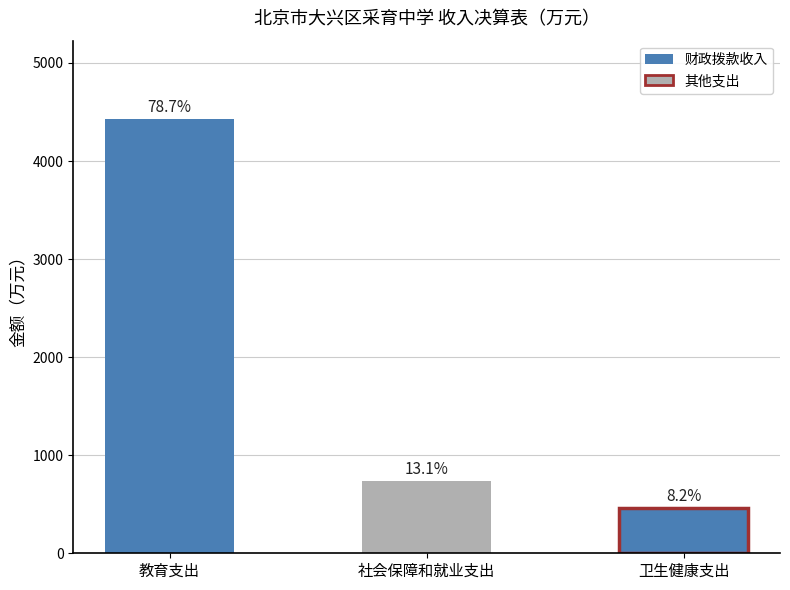

Which category has the highest value across all series?

教育支出